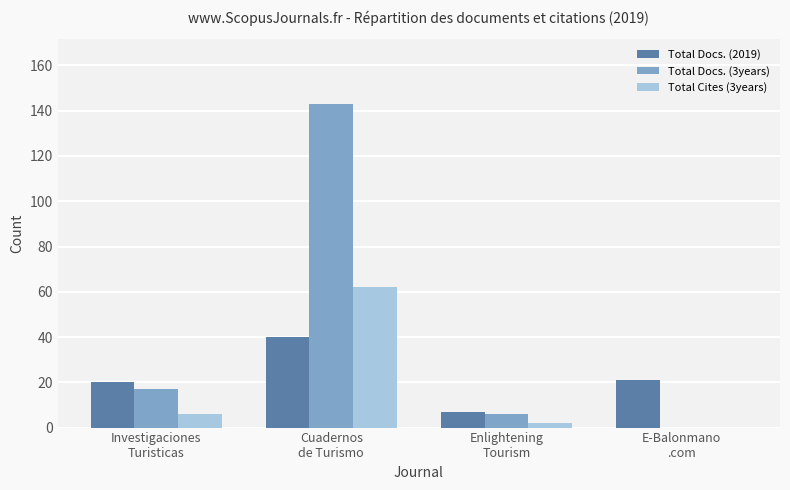

How many data points does each series have?

4